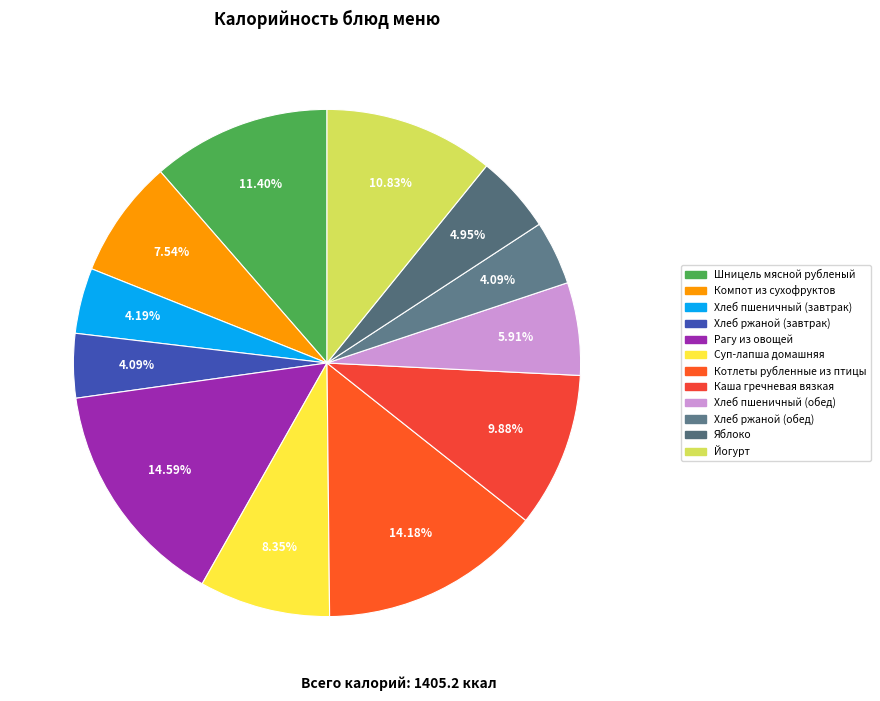

Count the number of slices in the pie.

12